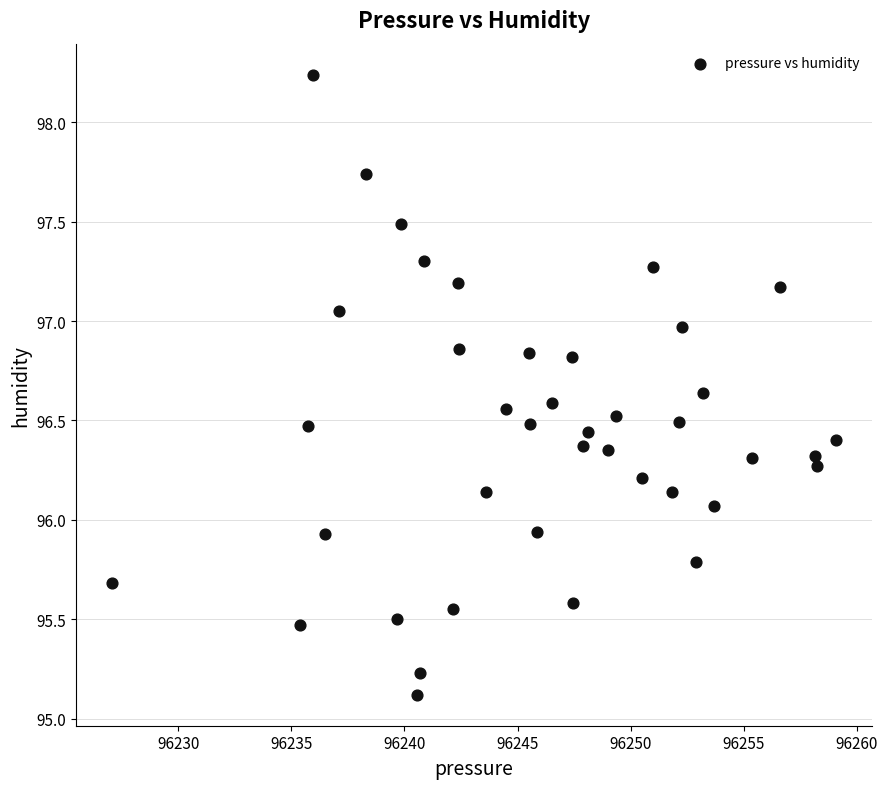

What is the range of X values (max minus min)?

32.0